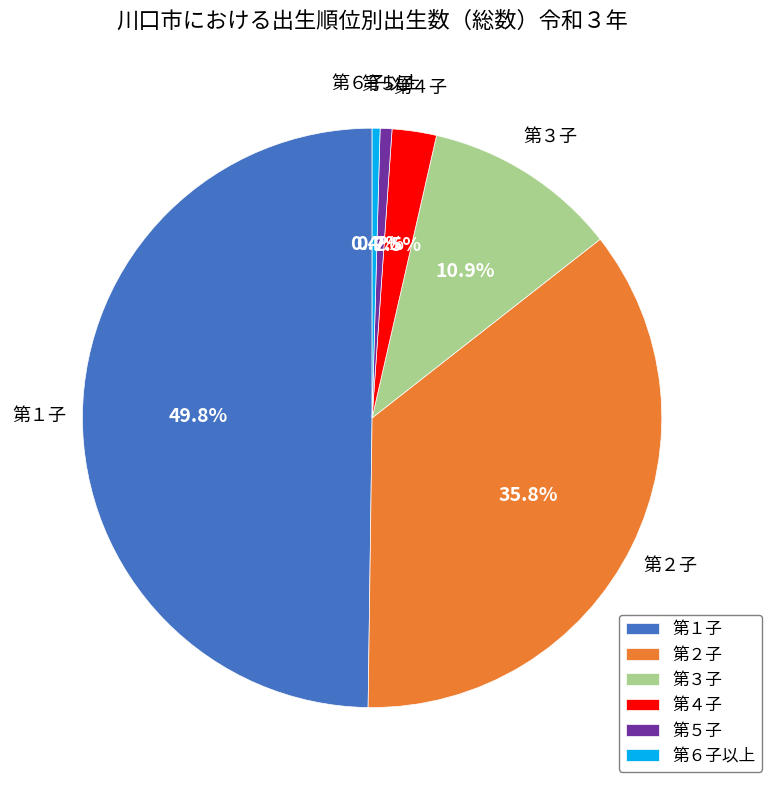

How many segments does this pie chart have?

6